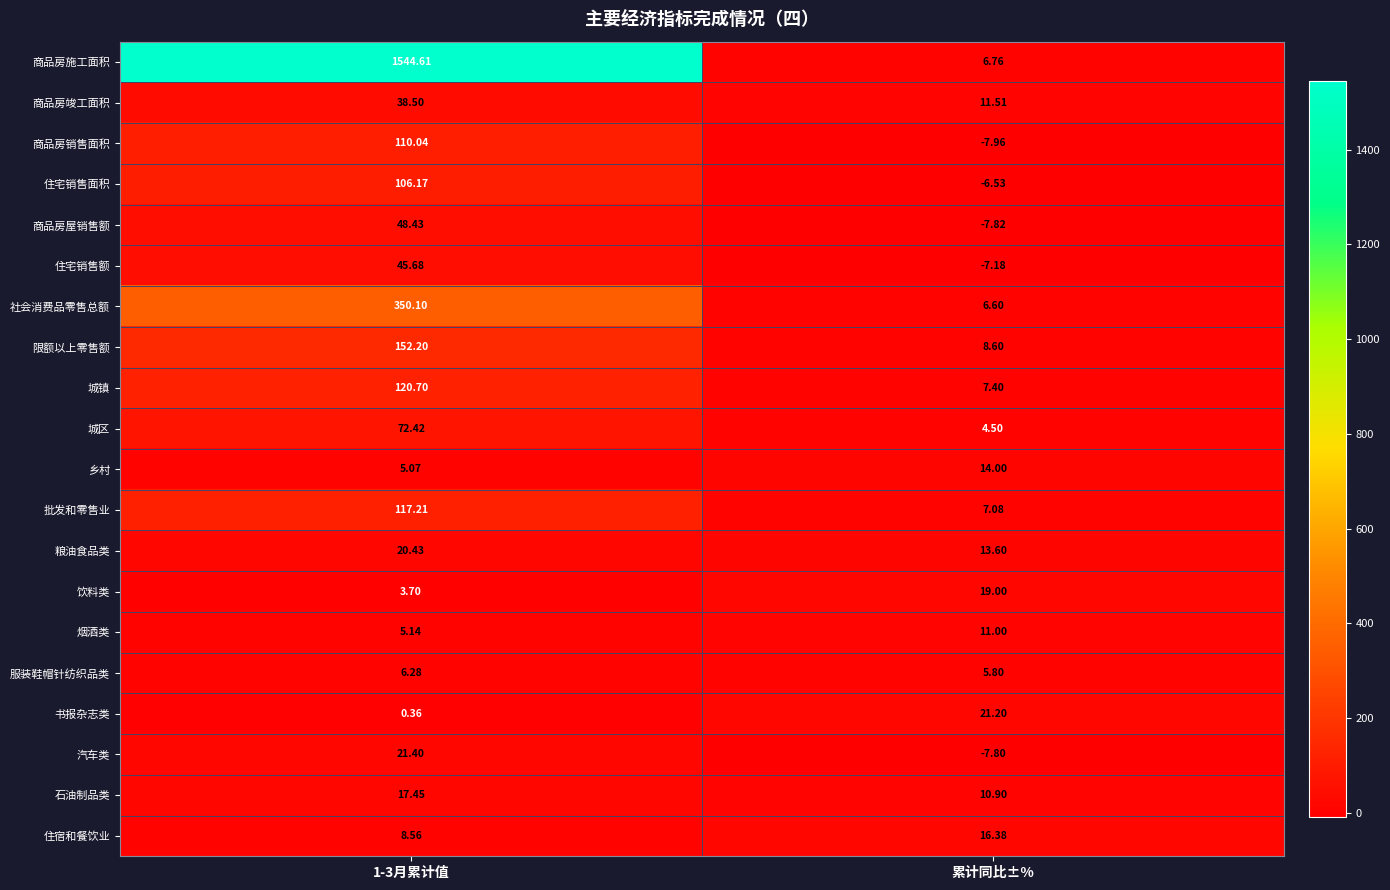

Which label corresponds to the smallest value in the chart?

累计同比±%